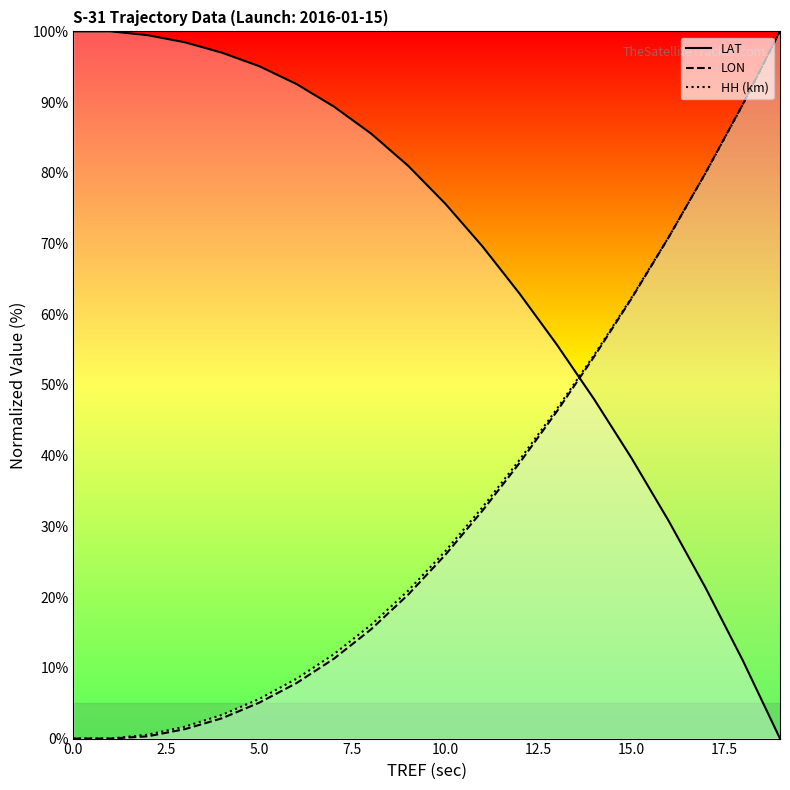

True or false: LON has more than 2 points higher than both neighbors.

False